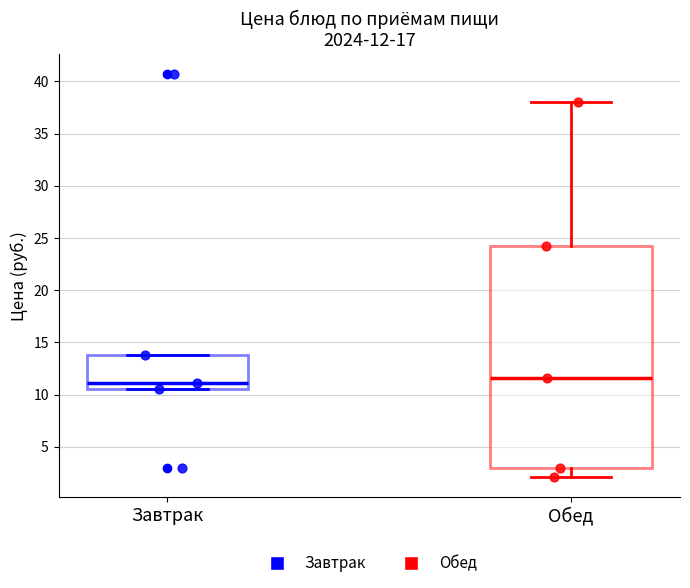

Which box is the tallest, from its lower edge to its upper edge?

Обед